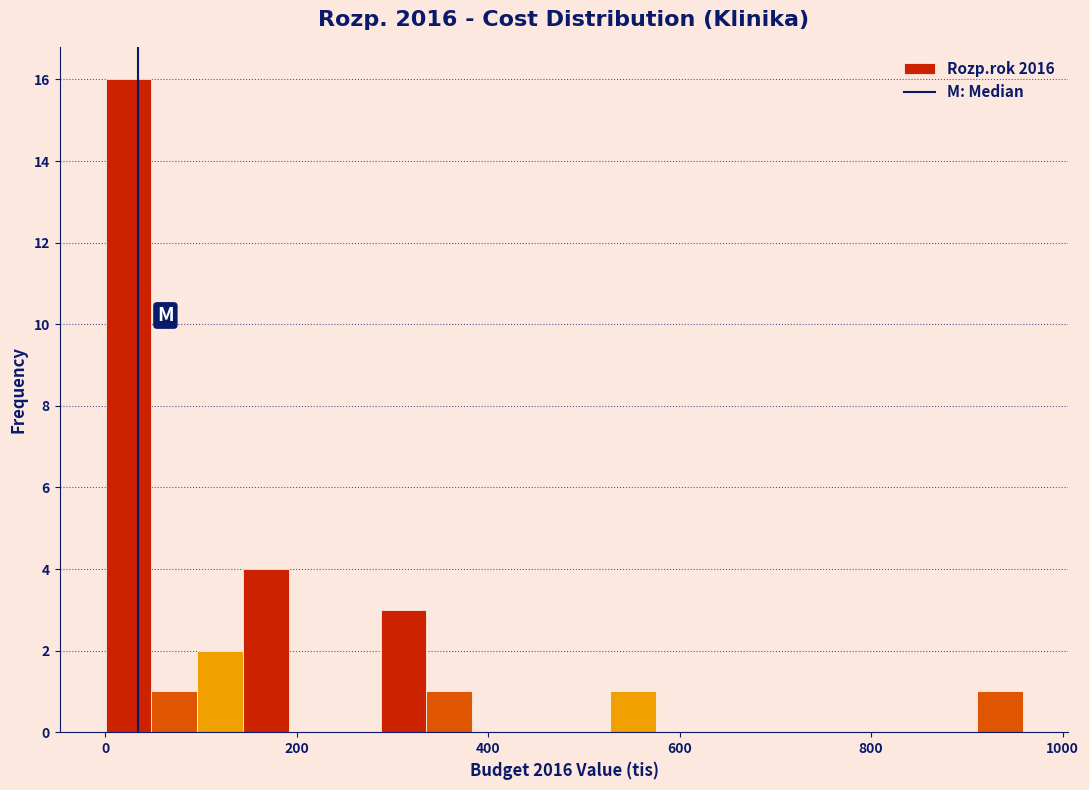

Read against the x-axis, roughly where is the centre of the tallest bar?

20